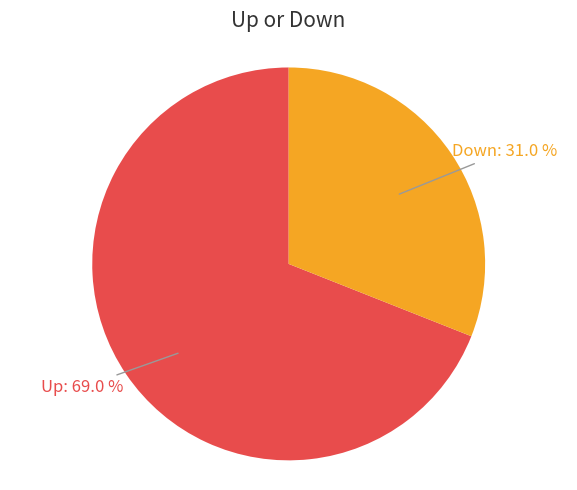

Is there any slice that represents more than half of the pie?

Yes